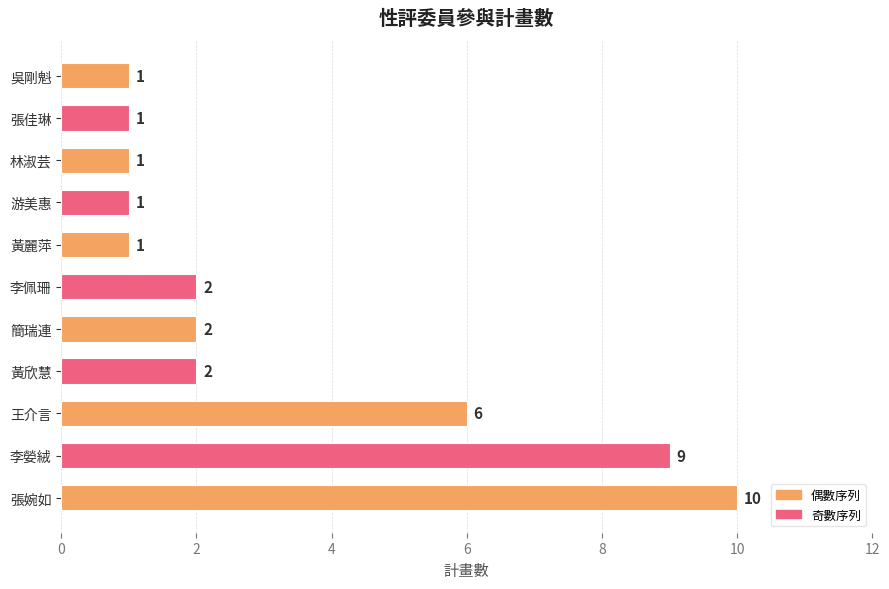

True or false: the data shows 9 at 李嫈絨.

True